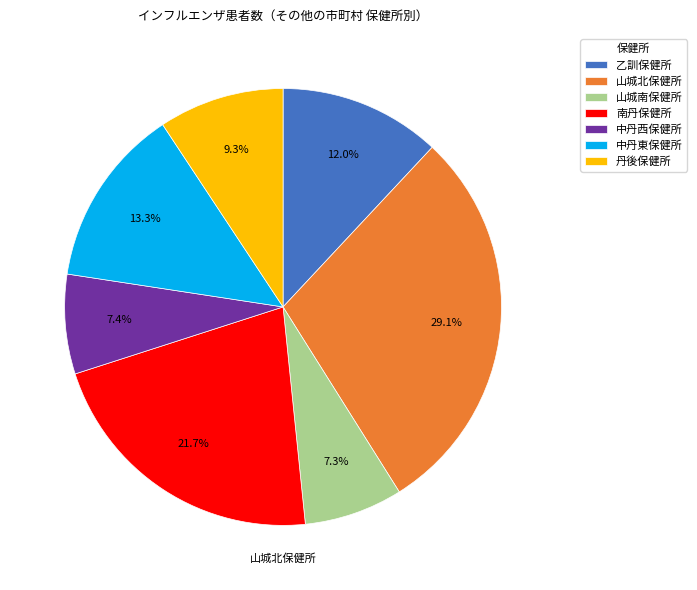

Is the sum of 南丹保健所 and 中丹東保健所 greater than half?

No